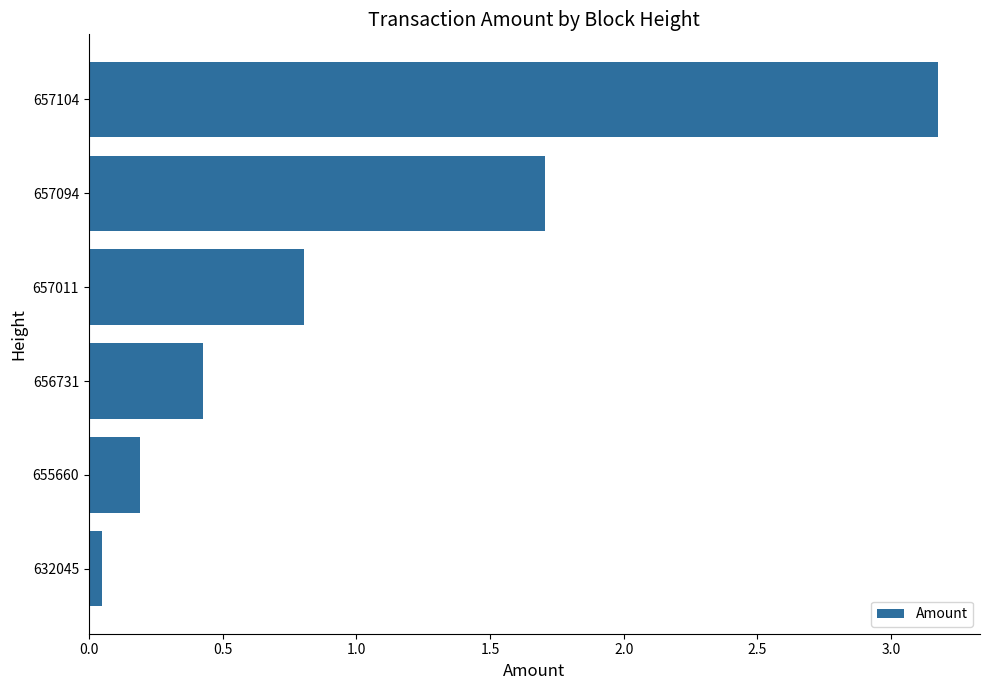

Rank the categories by value from lowest to highest.

632045, 655660, 656731, 657011, 657094, 657104